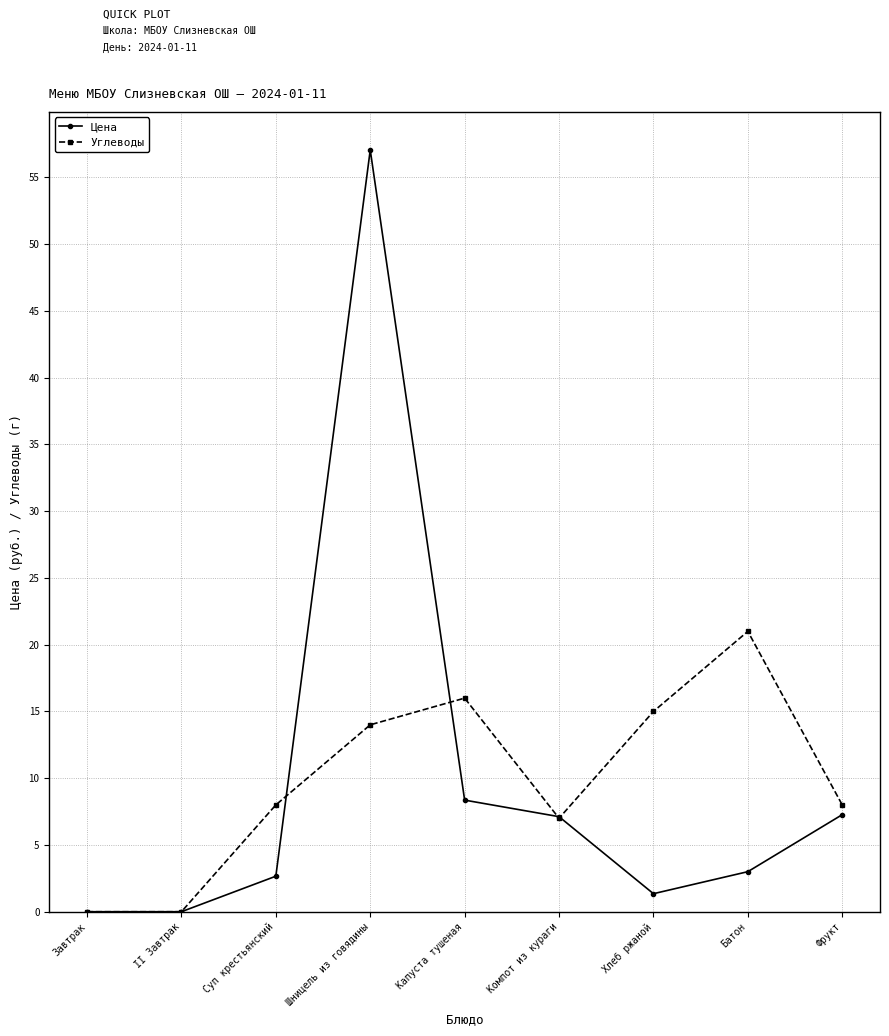

The value of Цена at Капуста тушеная is 2.7. True or false?

False